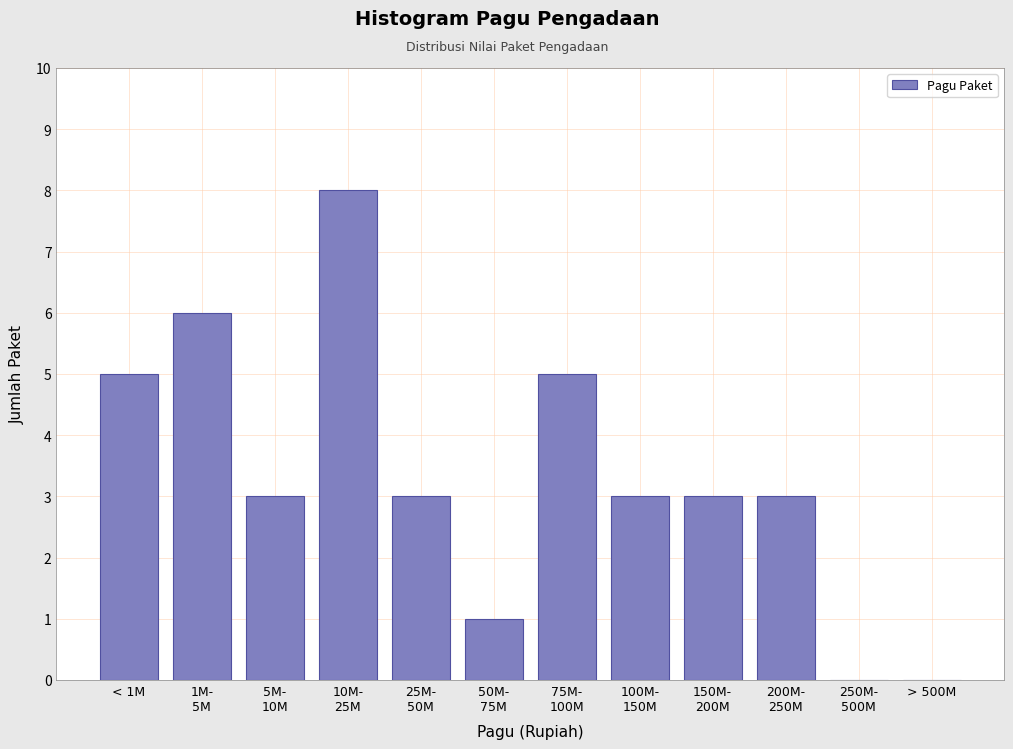

Which has a higher value, < 1M or > 500M?

< 1M